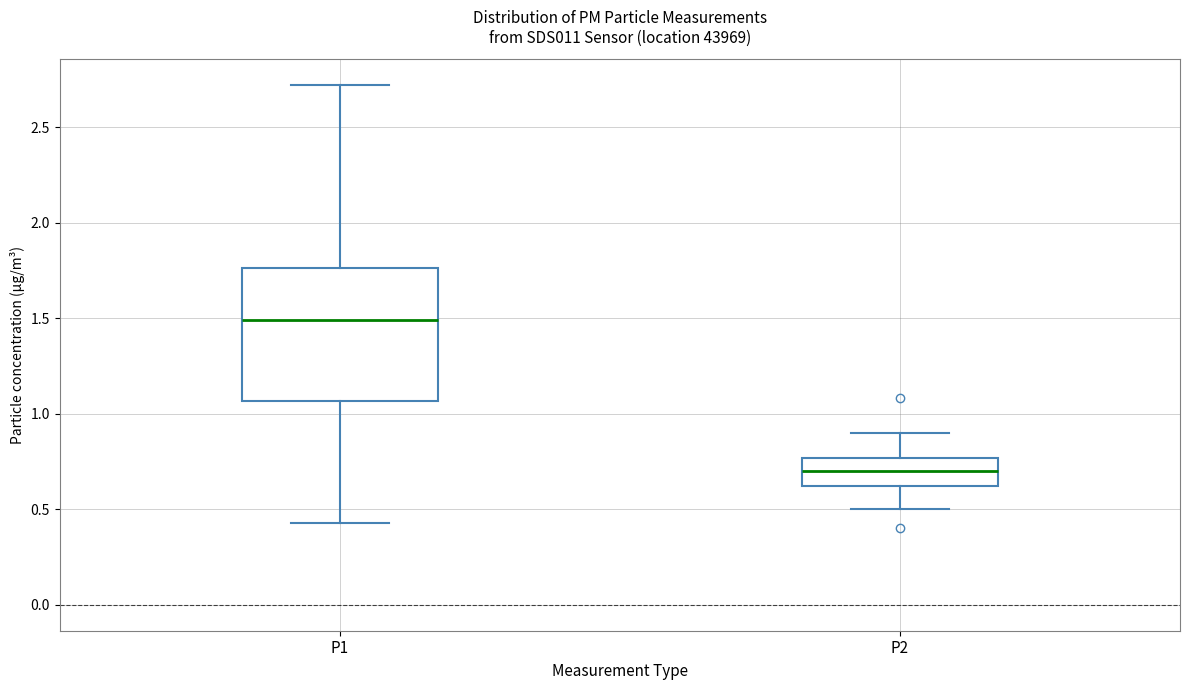

Comparing the boxes themselves (not the whiskers), which one is the tallest?

P1